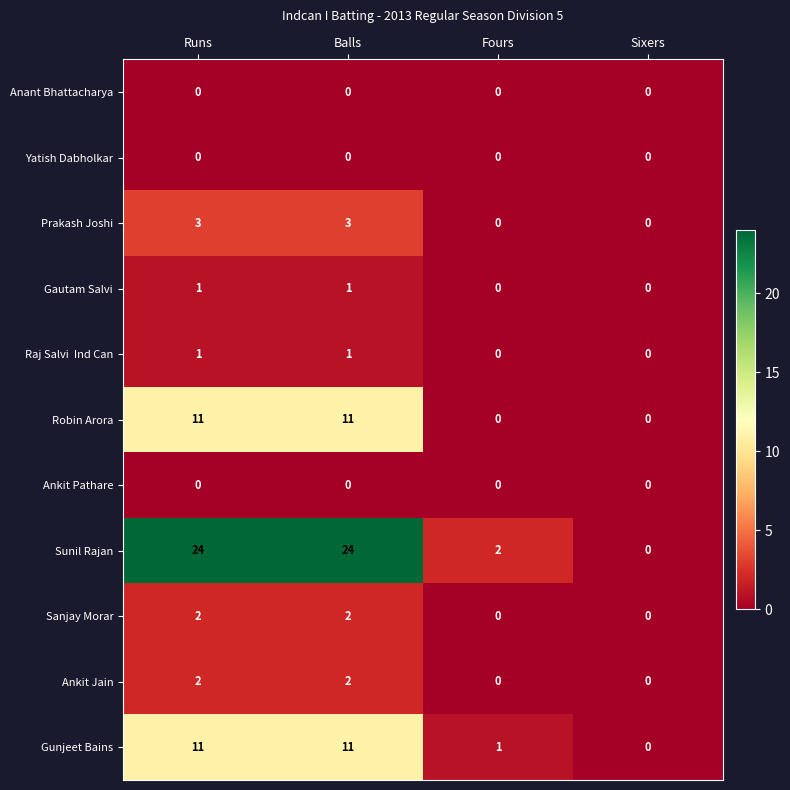

The value of Yatish Dabholkar at Fours is 0. True or false?

True